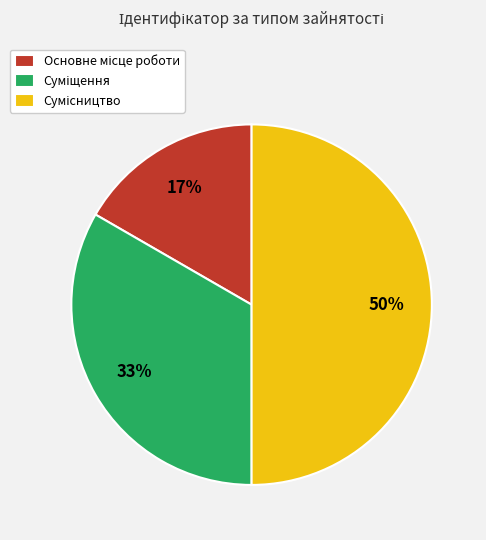

To the nearest percent, what is the difference between the largest and smallest slice percentages?

33%